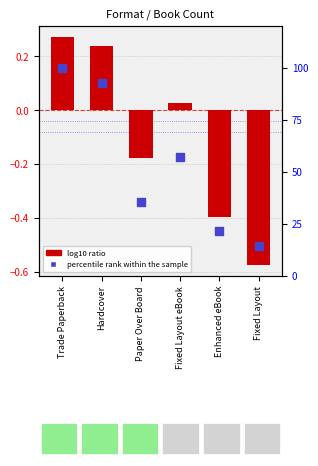

What is the total value across all series at Fixed Layout?

13.7